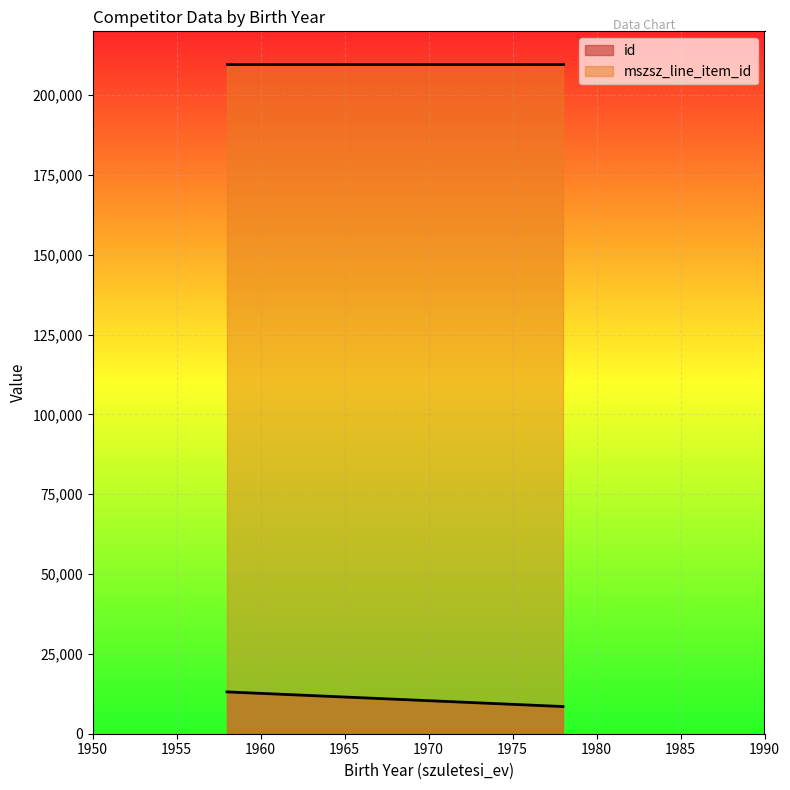

True or false: id has more than 1 interior local peaks.

False